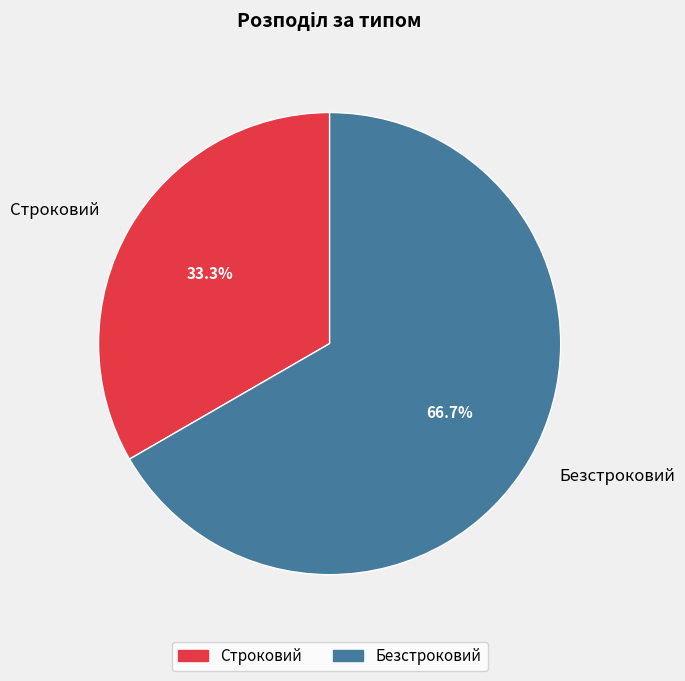

Count the number of slices in the pie.

2